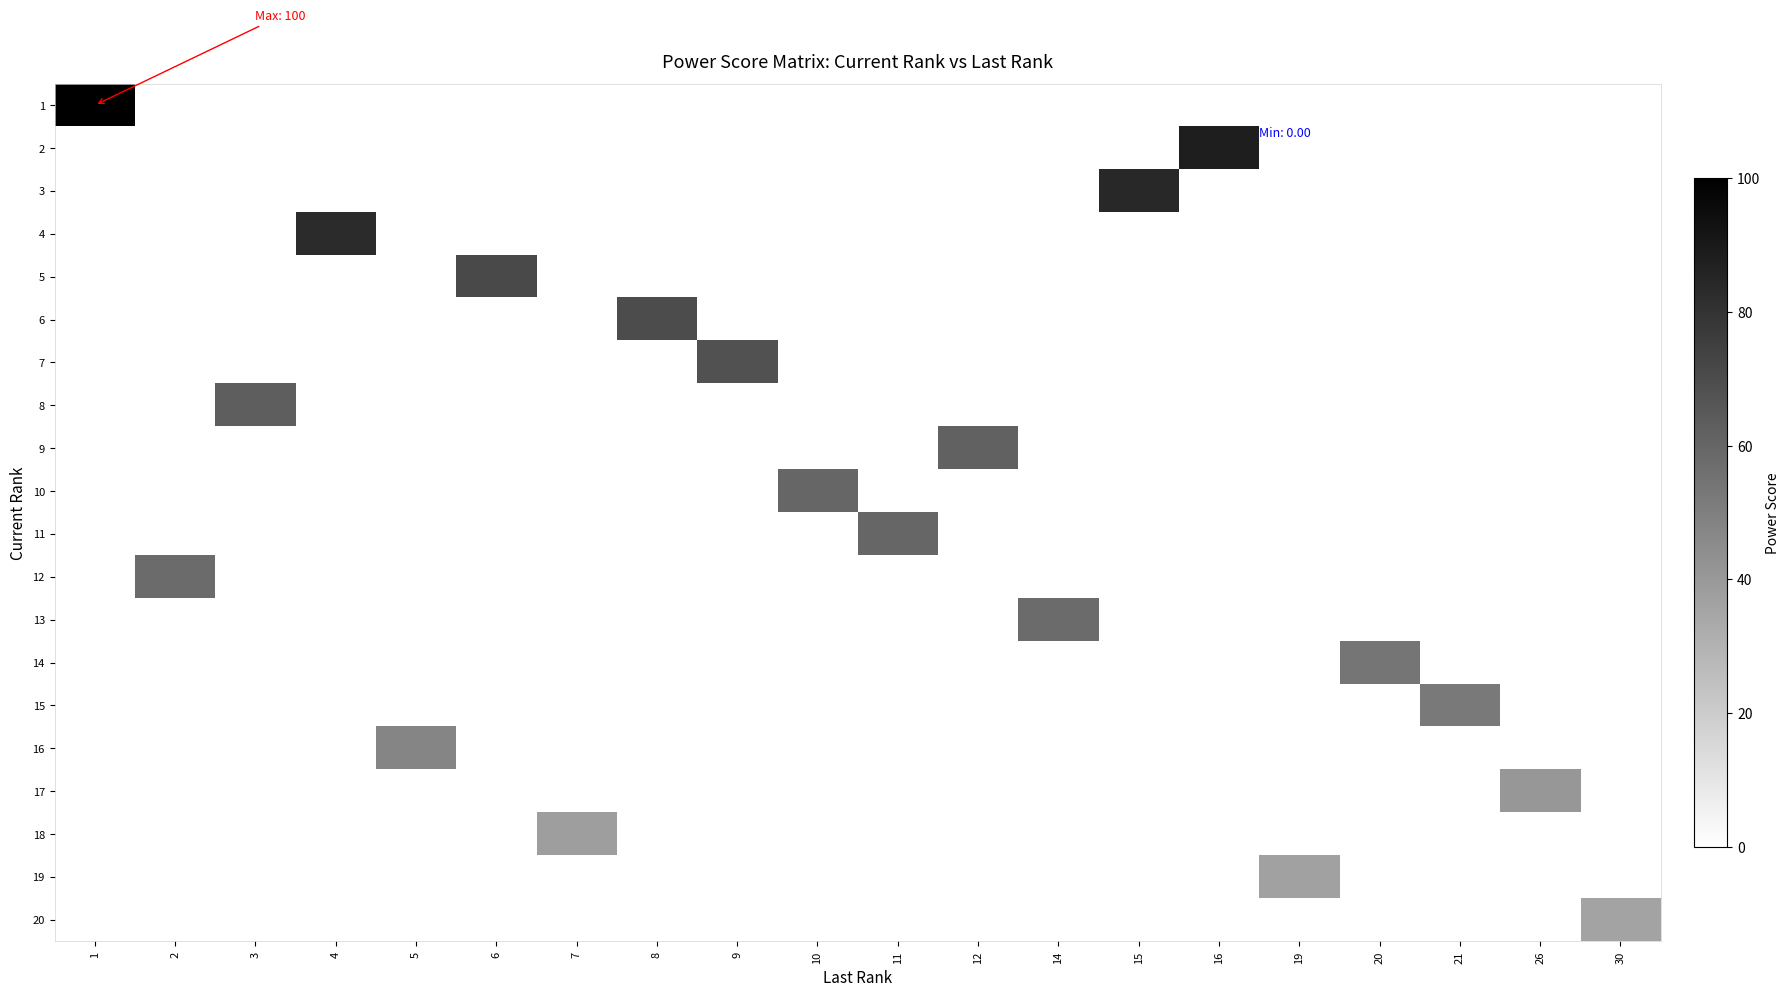

What is the total value across all series at 5?

48